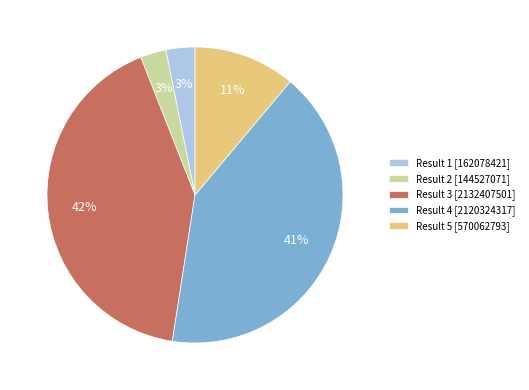

Is there a majority slice in this chart?

No